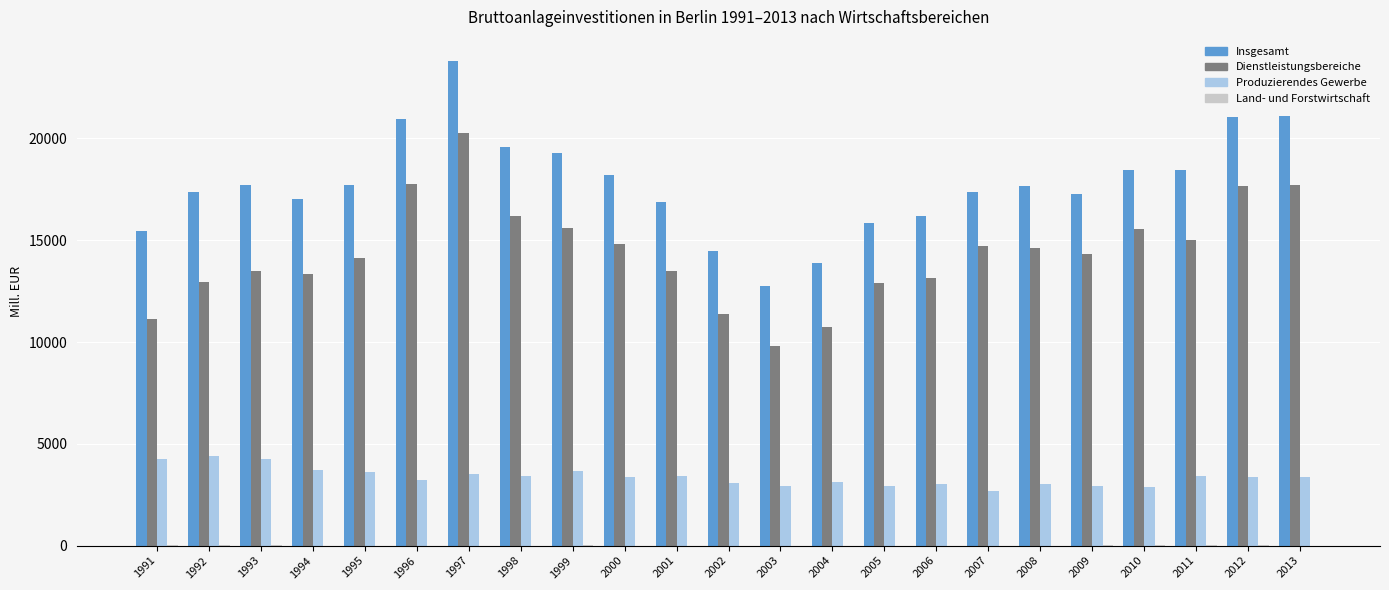

What is the sum of all Produzierendes Gewerbe values?

77561.2